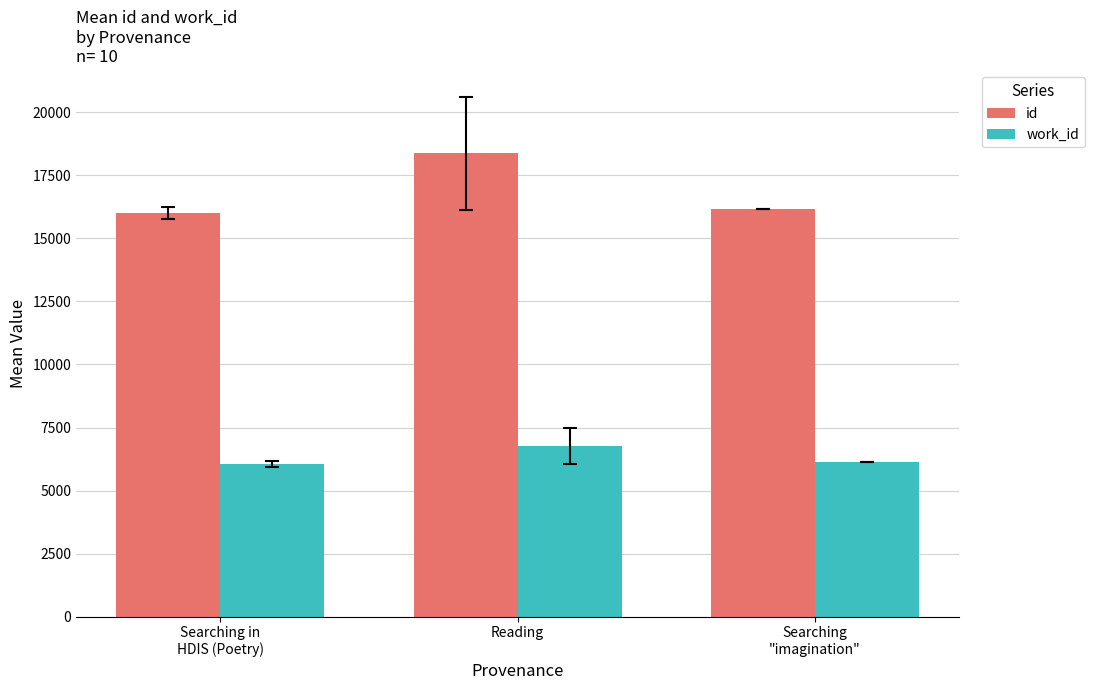

Which series has the widest spread of values?

id